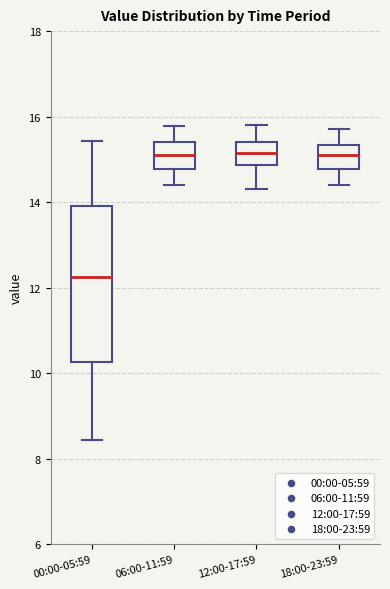

Reading left to right, read every box against the y-axis: the position of its median line, the range the box covers, and the ends of its whiskers. The values are not printed on the chart, so give them approximately, as read against the axis.

00:00-05:59: median 12.2, box 10.2 to 14.0, whiskers 8.4 to 15.4
06:00-11:59: median 15.2, box 14.8 to 15.4, whiskers 14.4 to 15.8
12:00-17:59: median 15.2, box 14.8 to 15.4, whiskers 14.4 to 15.8
18:00-23:59: median 15.2, box 14.8 to 15.4, whiskers 14.4 to 15.8